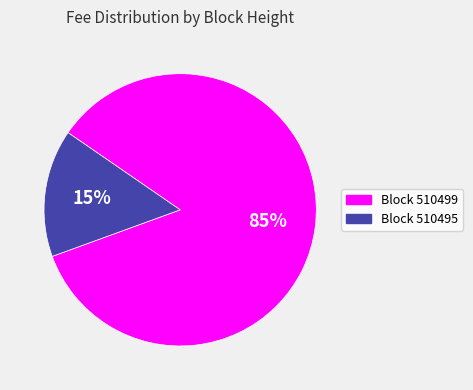

Does any single category account for the majority?

Yes